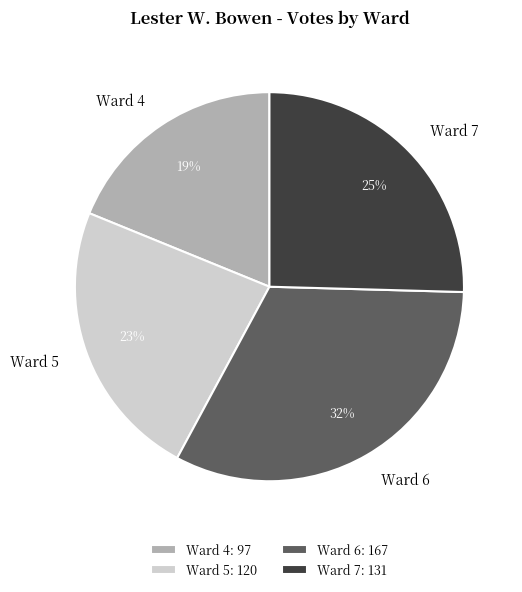

Which slice is the largest?

Ward 6